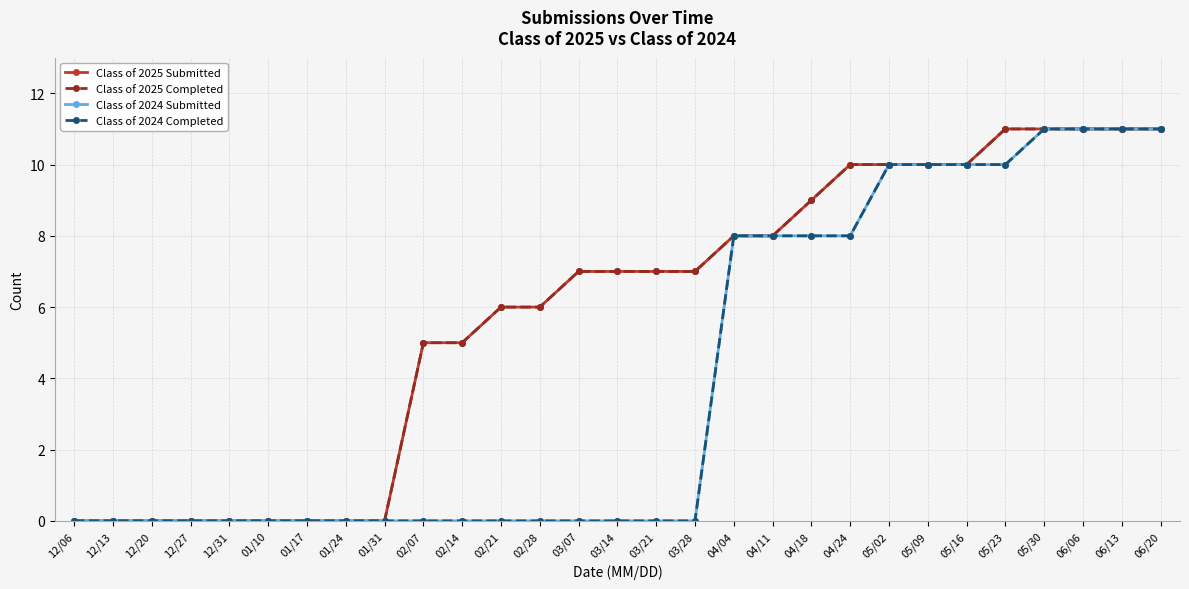

Is this an area chart (filled region under the line)?

No